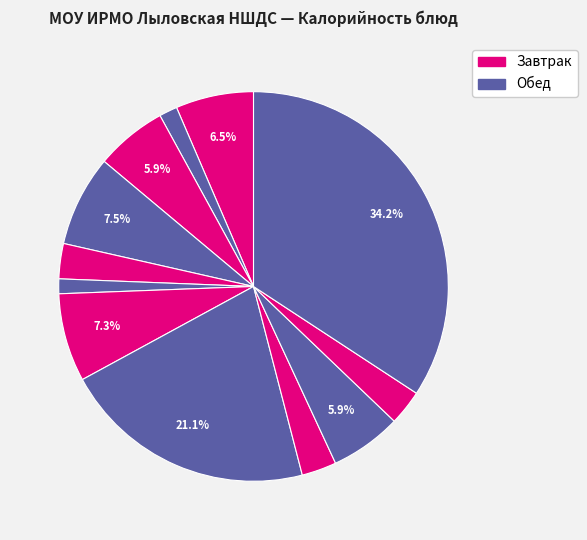

Is there a majority slice in this chart?

No